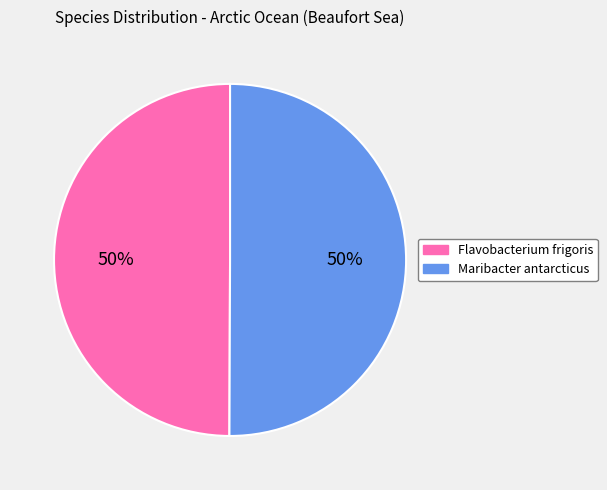

How many segments does this pie chart have?

2